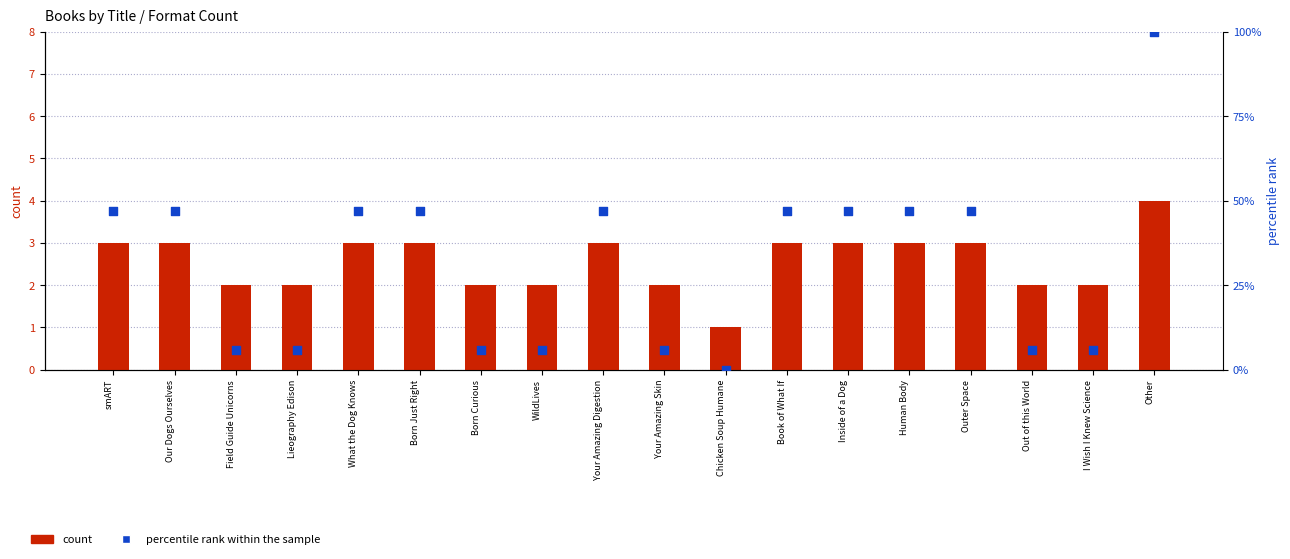

Is the value of count at Inside of a Dog greater than the value of percentile rank within the sample at Out of this World?

No